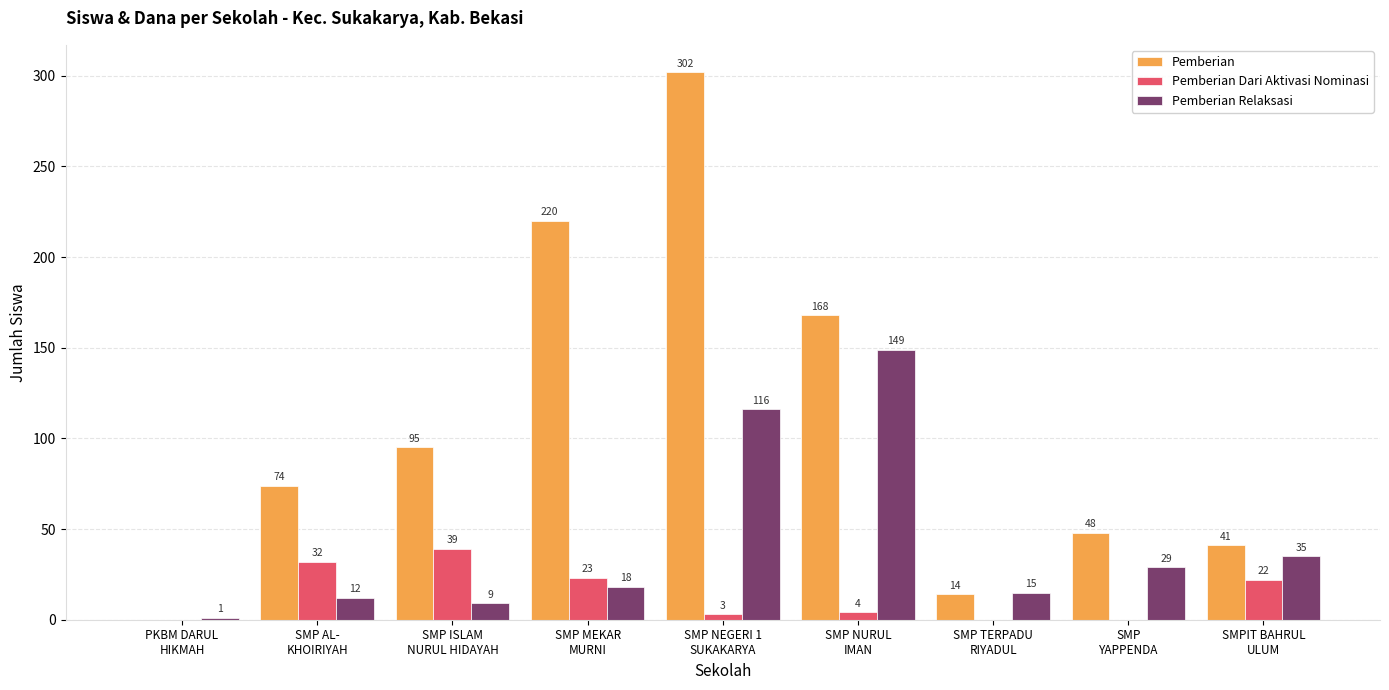

At which category is the sum across all series the highest?

SMP NEGERI 1
SUKAKARYA